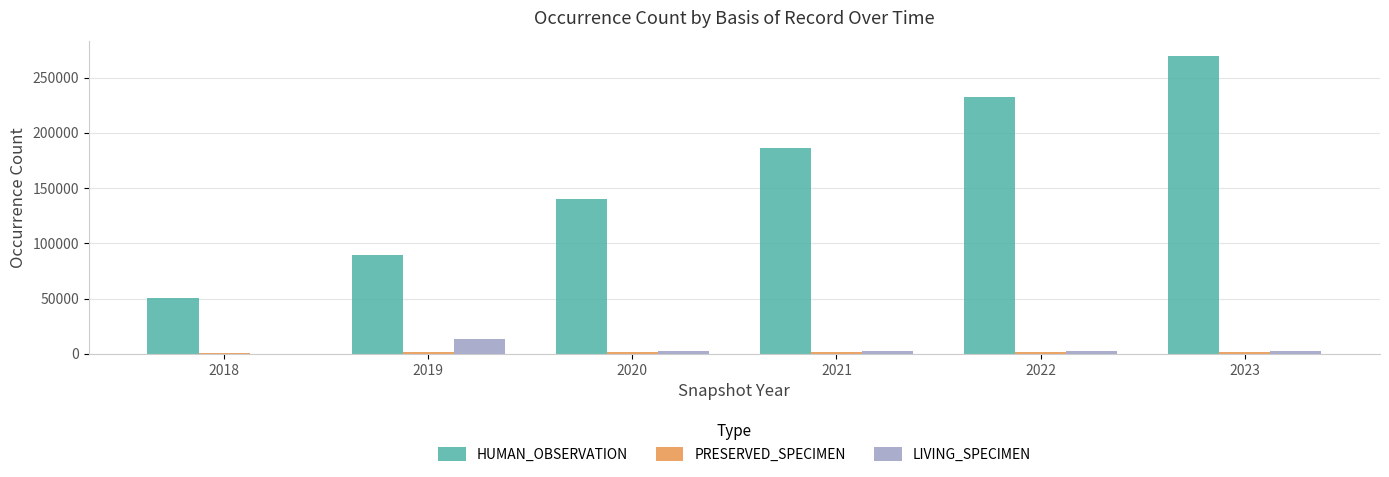

At which category is the sum across all series the highest?

2023